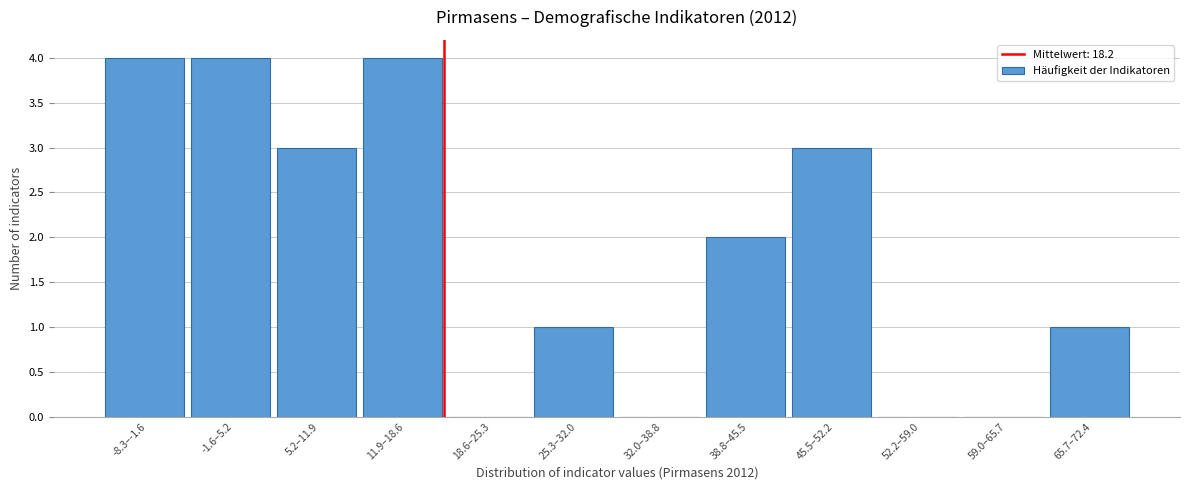

Reading right to left, what are all the values shown in this chart?

65.7–72.4=1	59.0–65.7=0	52.2–59.0=0	45.5–52.2=3	38.8–45.5=2	32.0–38.8=0	25.3–32.0=1	18.6–25.3=0	11.9–18.6=4	5.2–11.9=3	-1.6–5.2=4	-8.3–-1.6=4